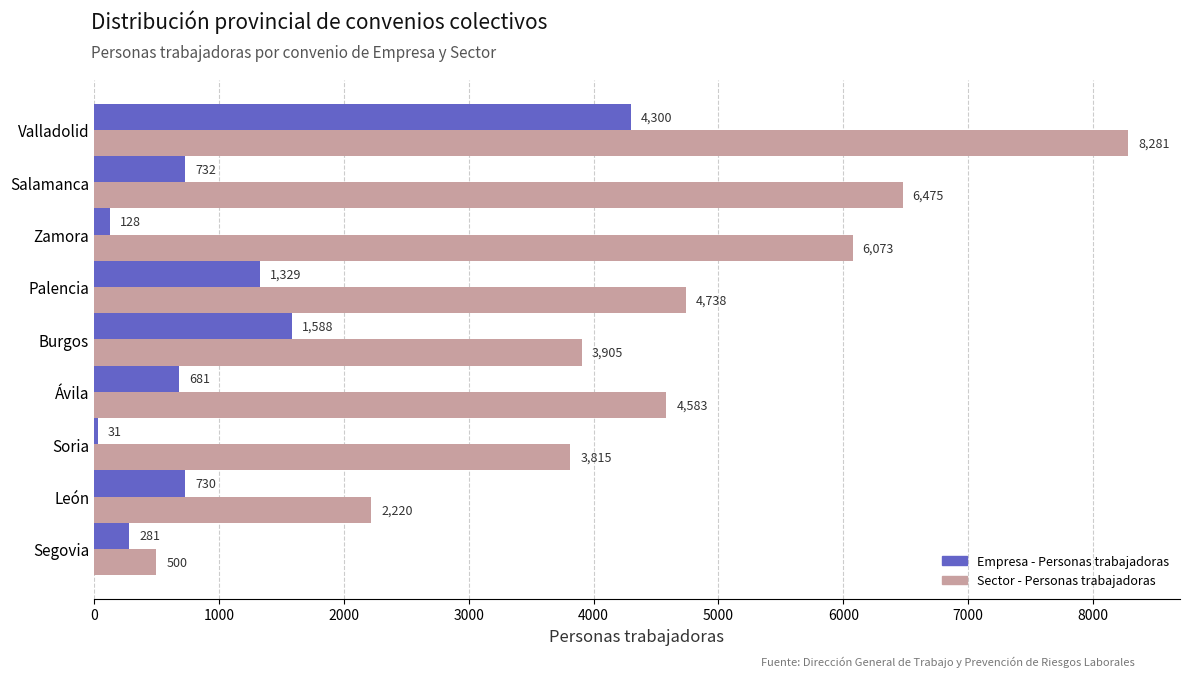

What are all the series names shown in the legend?

Empresa - Personas trabajadoras, Sector - Personas trabajadoras